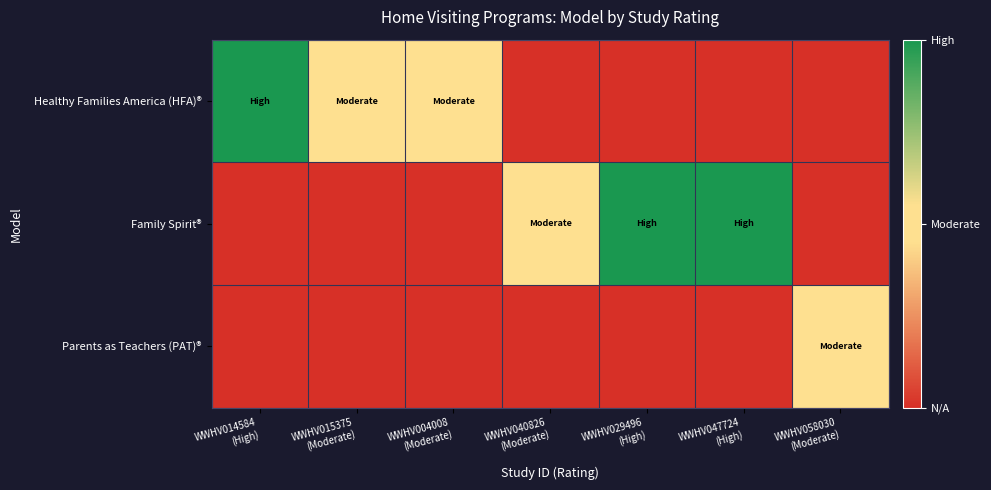

Which category has the highest value across all series?

WWHV014584
(High)